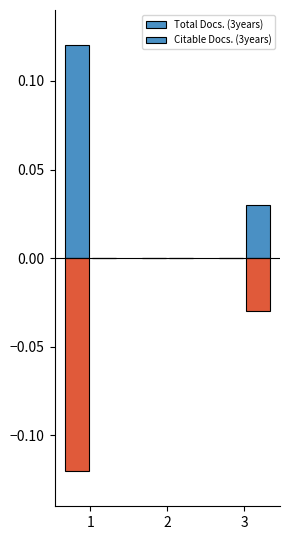

How many bars are there in each group?

2